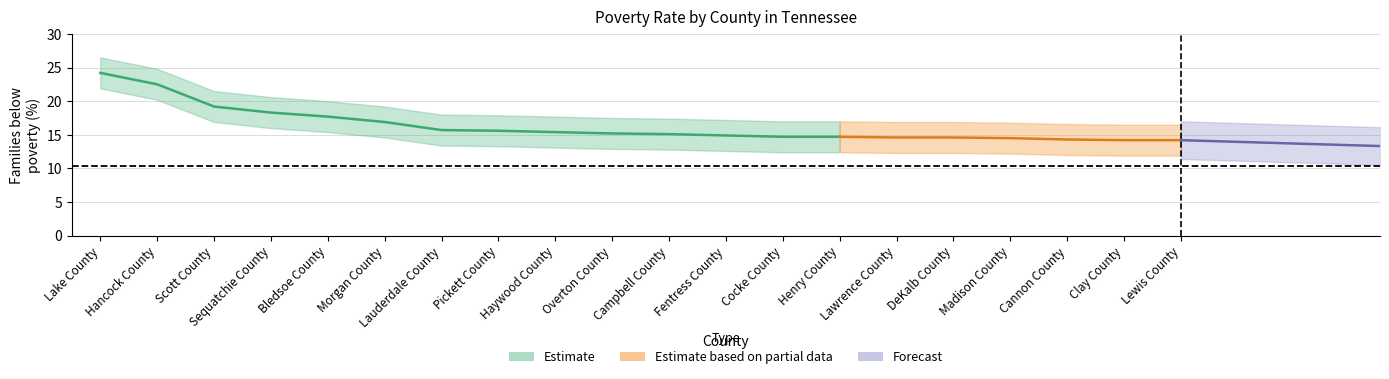

At which category is the sum across all series the highest?

Lake County